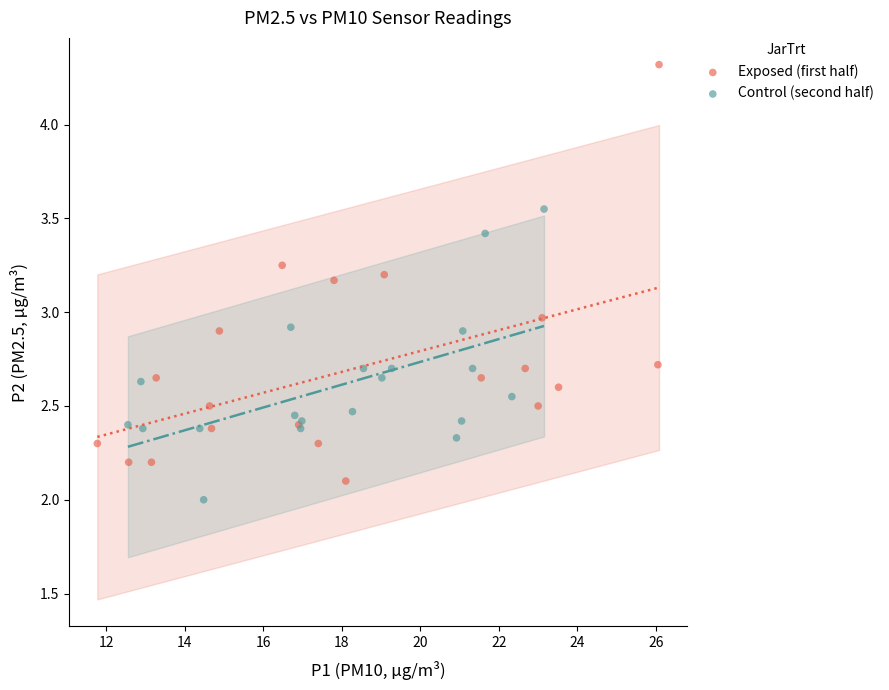

Which series contains the highest Y value?

Exposed (first half)